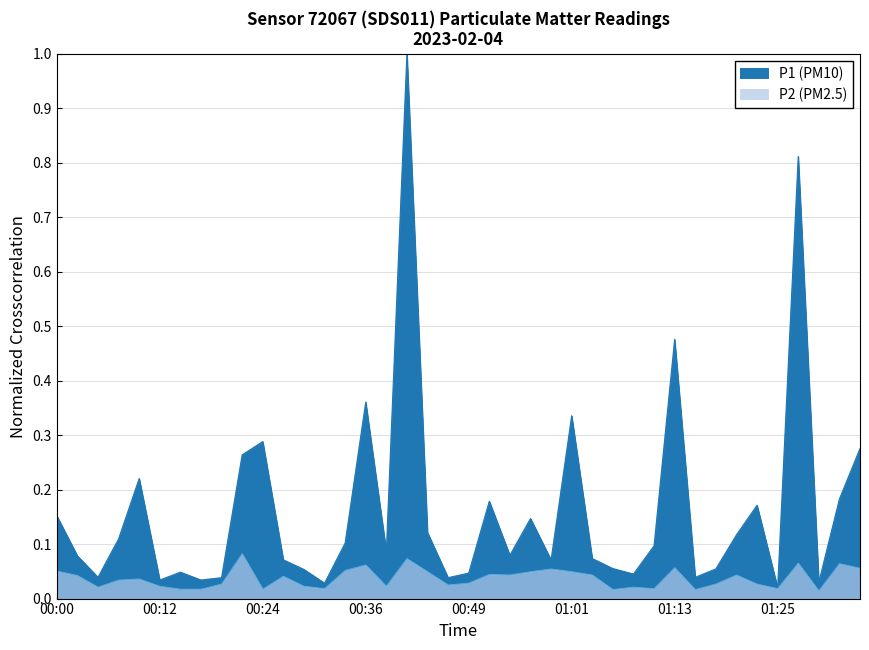

The value of P1 at 01:06 is 0.0. True or false?

False